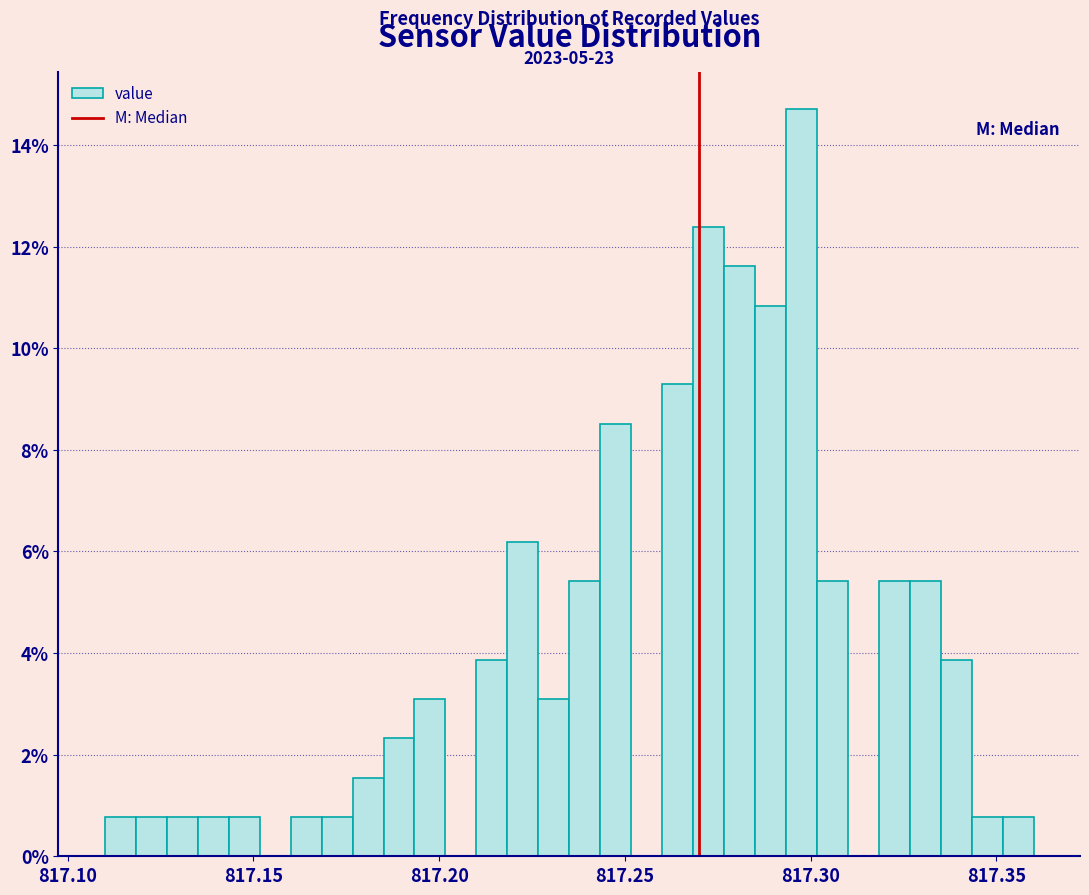

Read against the x-axis, roughly where is the centre of the tallest bar?

817.300